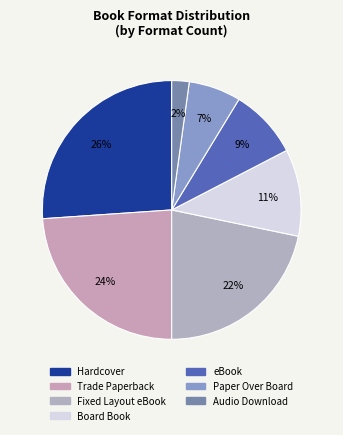

True or false: Trade Paperback accounts for 24% of the total.

True